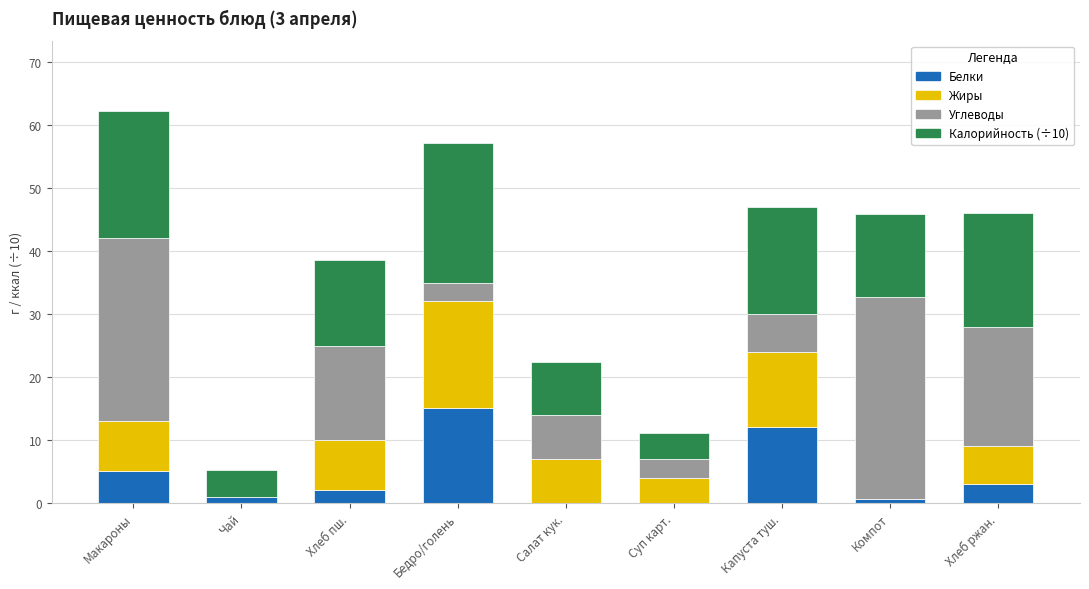

What is the total value across all series at Хлеб ржан.?

46.1